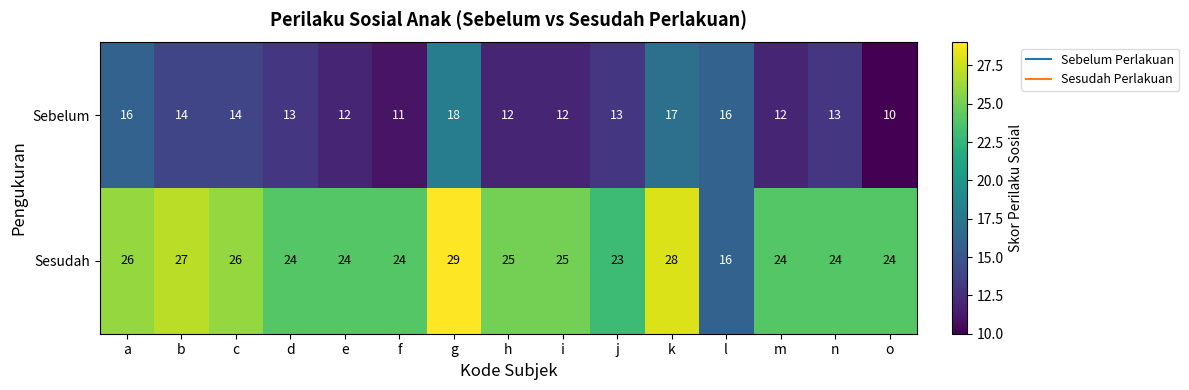

List the series in order of their peak value, lowest first.

Sebelum, Sesudah